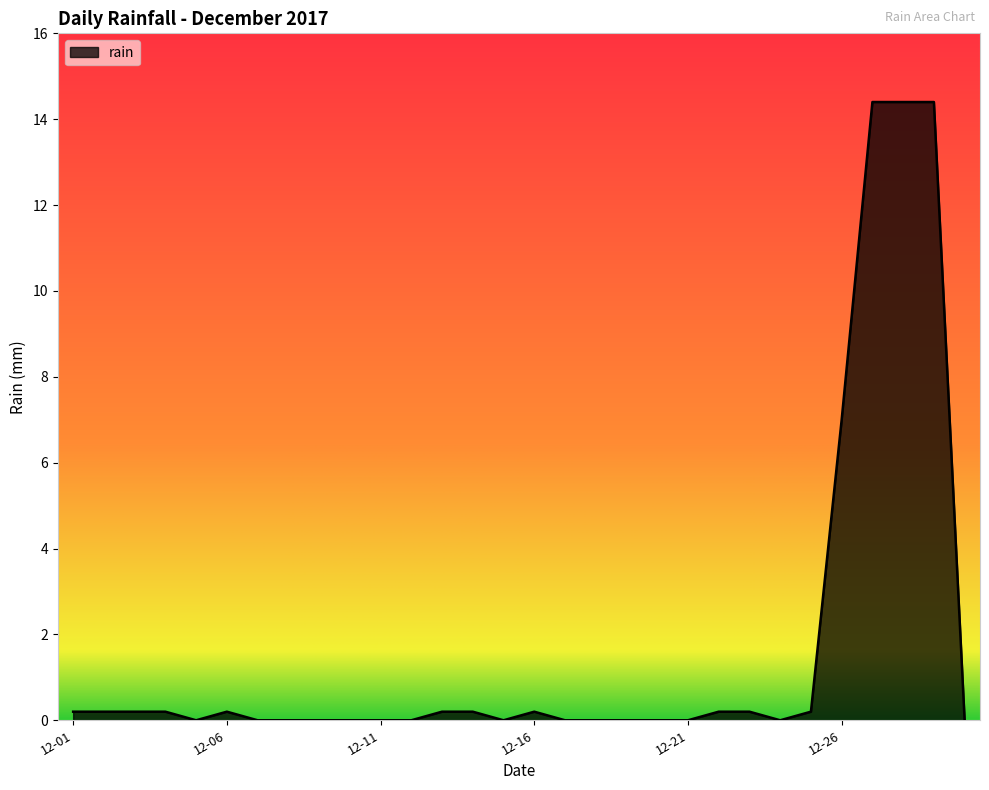

How many lines are shown in the chart?

1